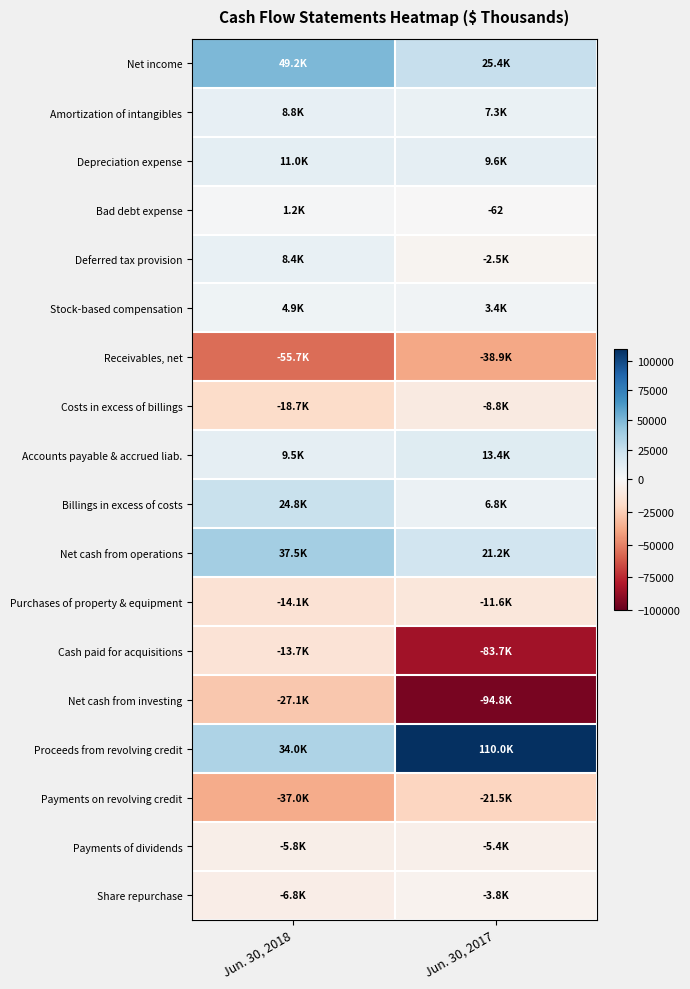

At how many categories does at least one series exceed 16232?

2